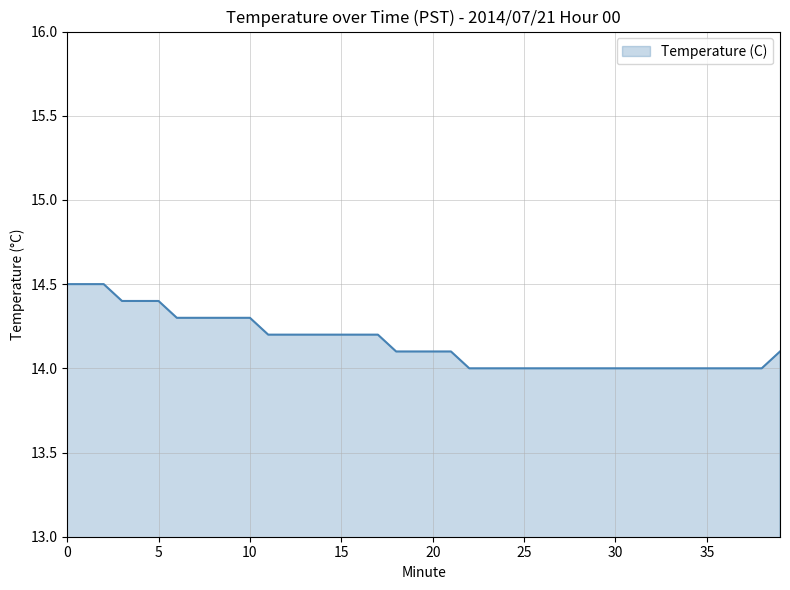

What is the minimum value shown in the chart?

14.0